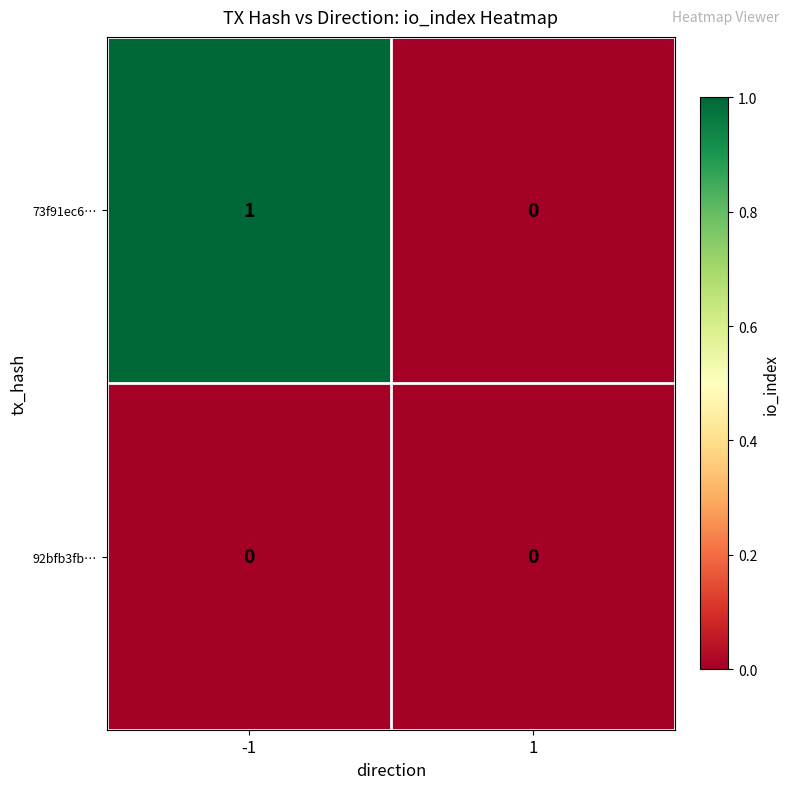

Reading left to right, transcribe all the data shown in this chart.

73f91ec6…: -1=1	1=0
92bfb3fb…: -1=0	1=0